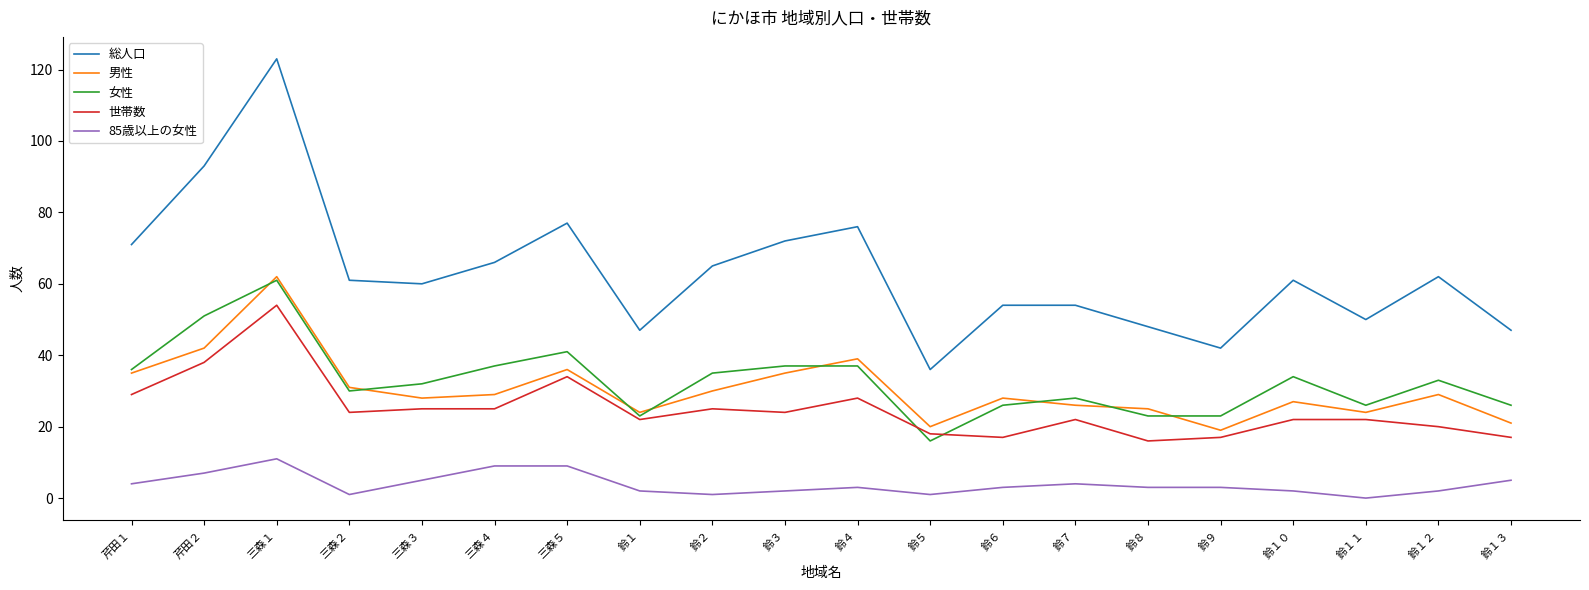

Does the chart display data point markers on the line(s)?

No